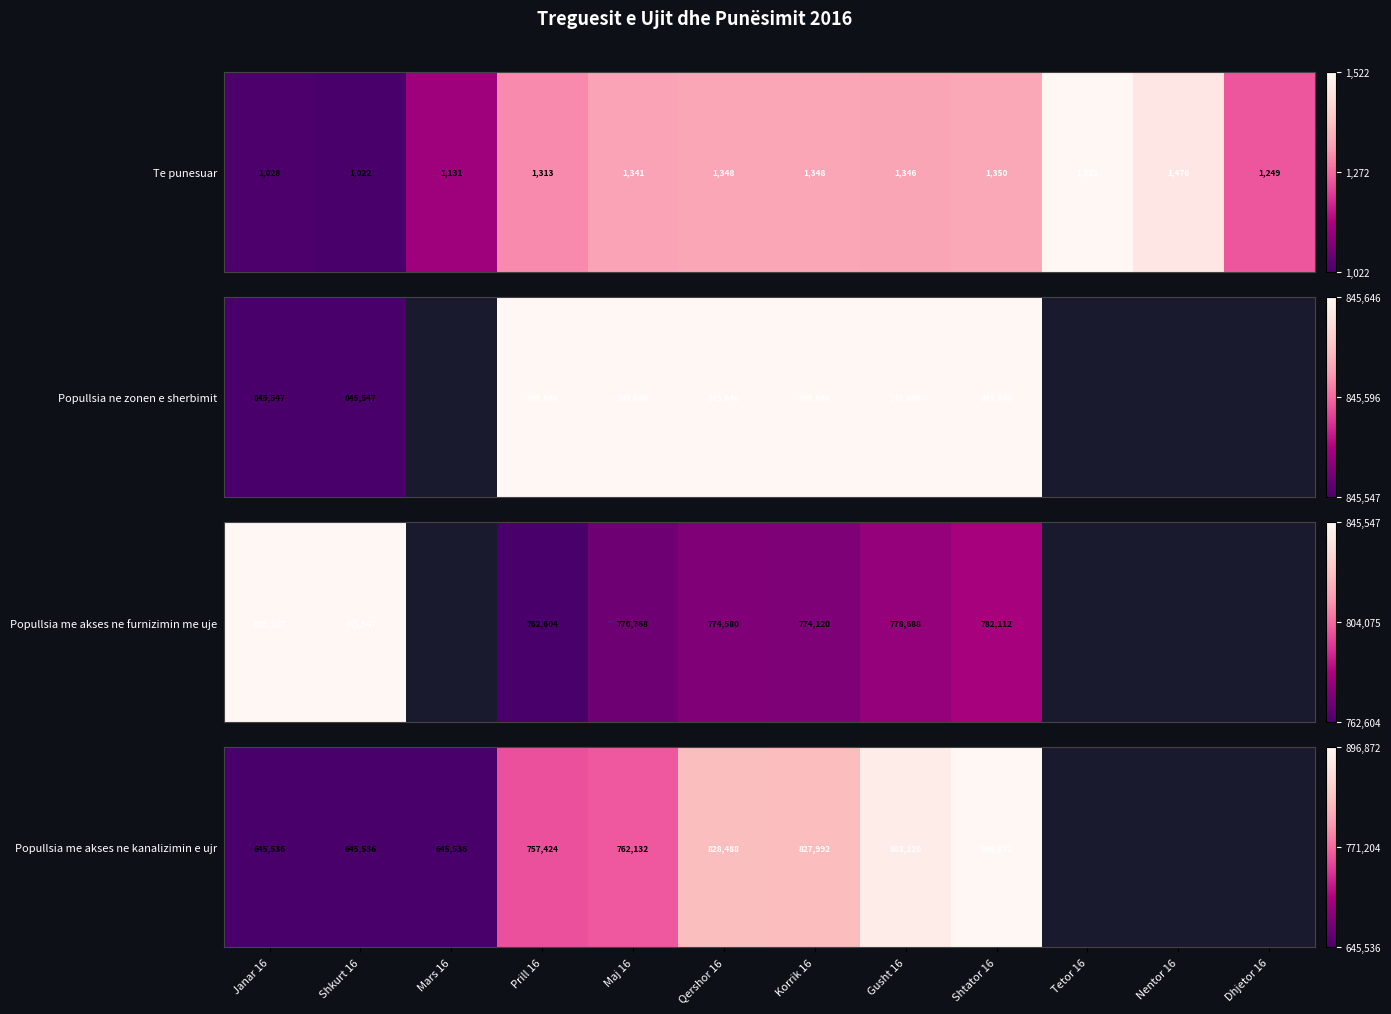

Which label corresponds to the largest value in the chart?

Shtator 16